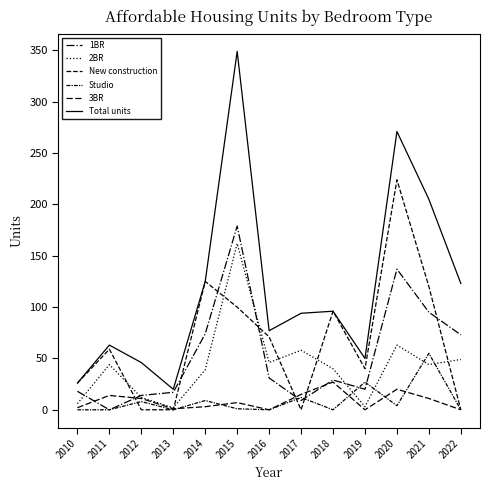

Does the chart have visible grid lines?

No